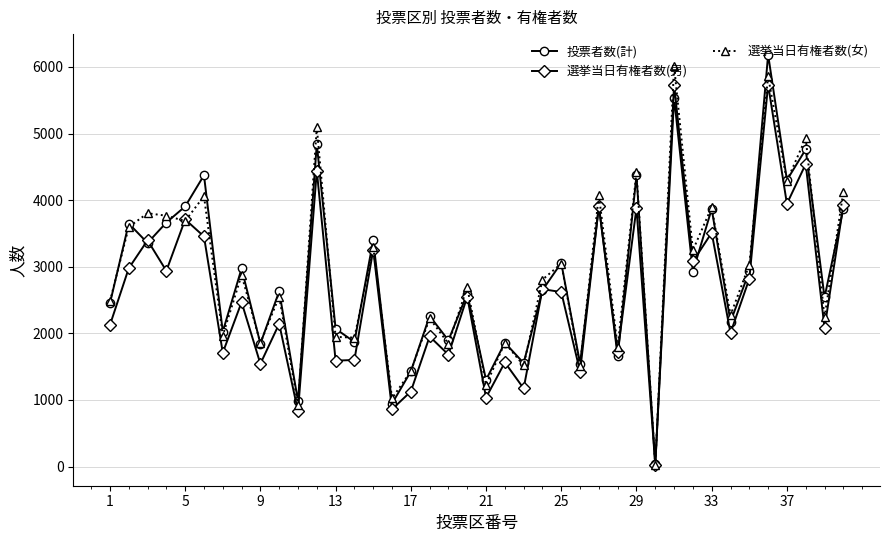

What is the maximum value shown in the chart?

6184